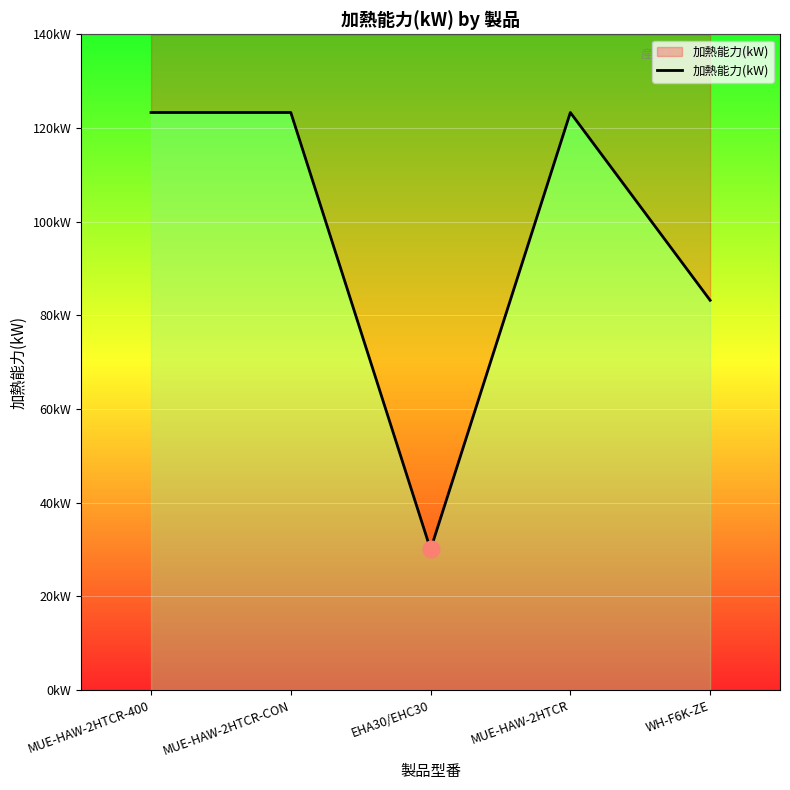

At which category does the chart reach its peak across all series?

MUE-HAW-2HTCR-400